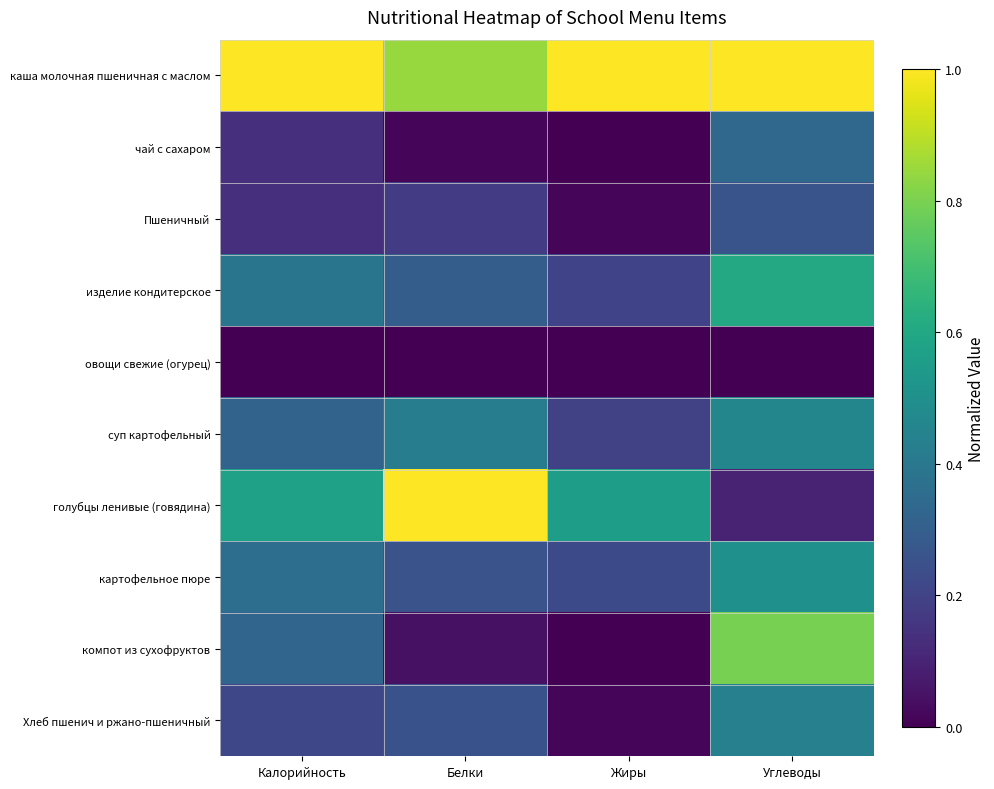

Rank the series by their maximum value, from highest to lowest.

каша молочная пшеничная с маслом, голубцы ленивые (говядина), компот из сухофруктов, изделие кондитерское, картофельное пюре, суп картофельный, Хлеб пшенич и ржано-пшеничный, чай с сахаром, Пшеничный, овощи свежие (огурец)